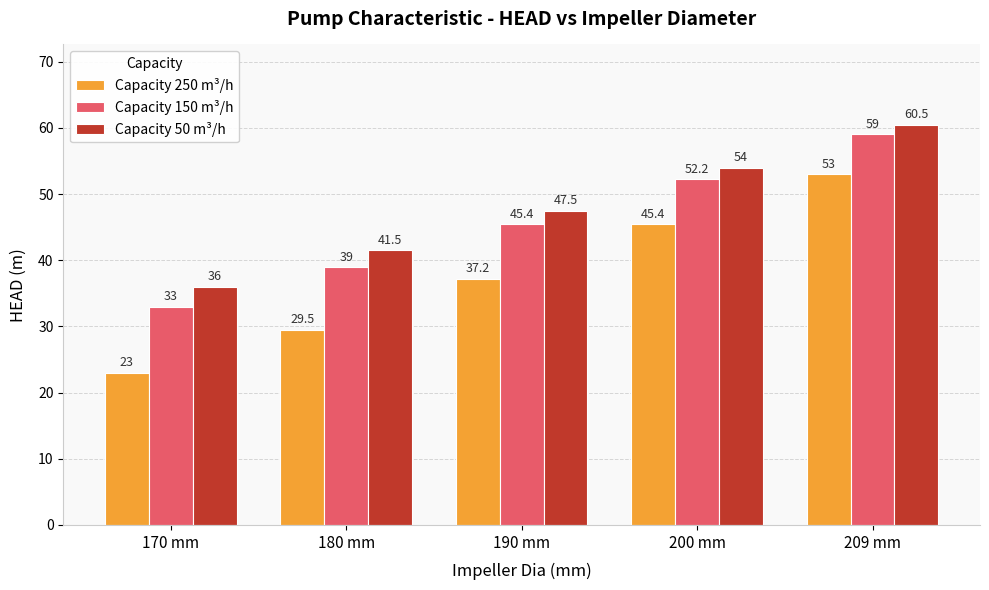

Read the Capacity 50 m³/h value at 200 mm.

54.0